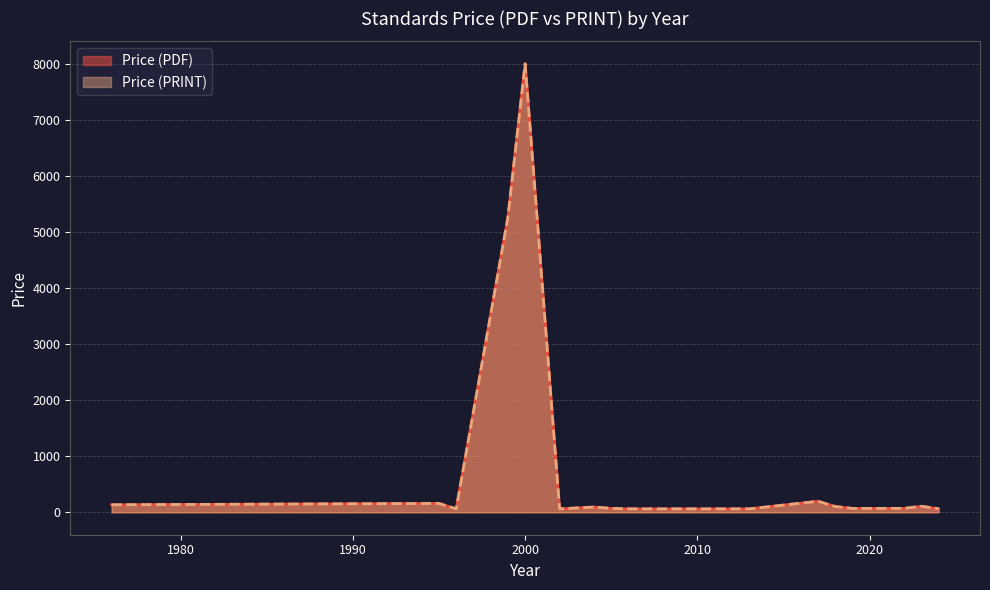

Which series has the largest range (max minus min)?

Price (PDF)